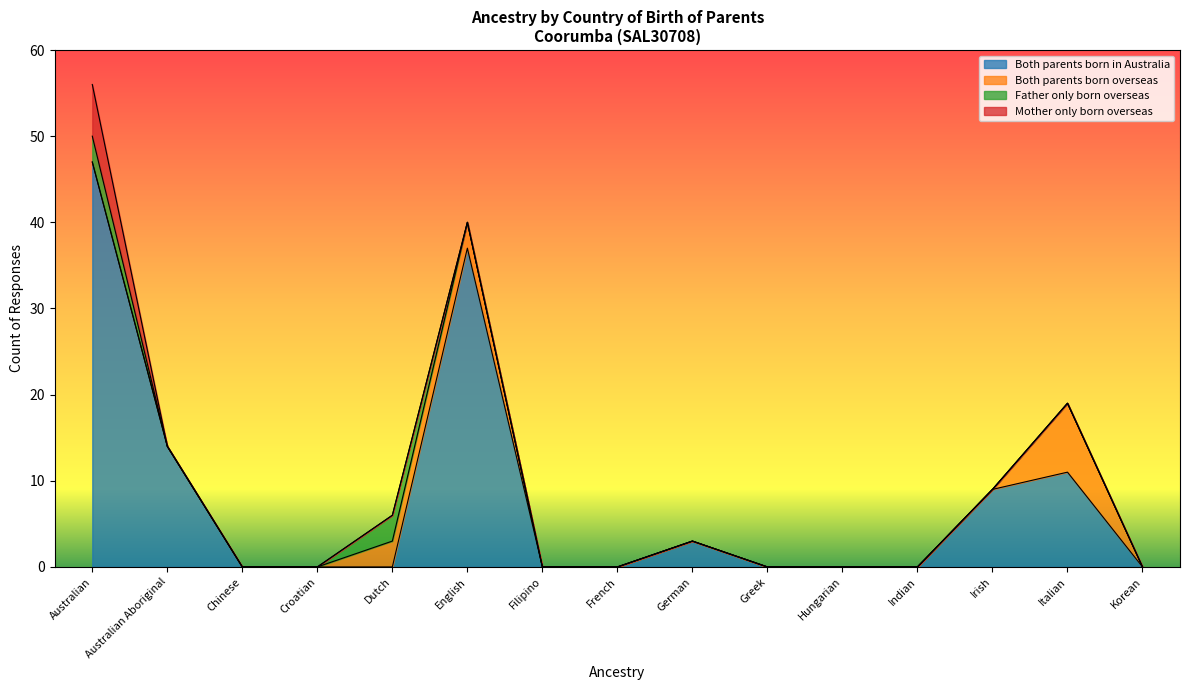

Count the Father only born overseas values in the range 0 to 1.

13